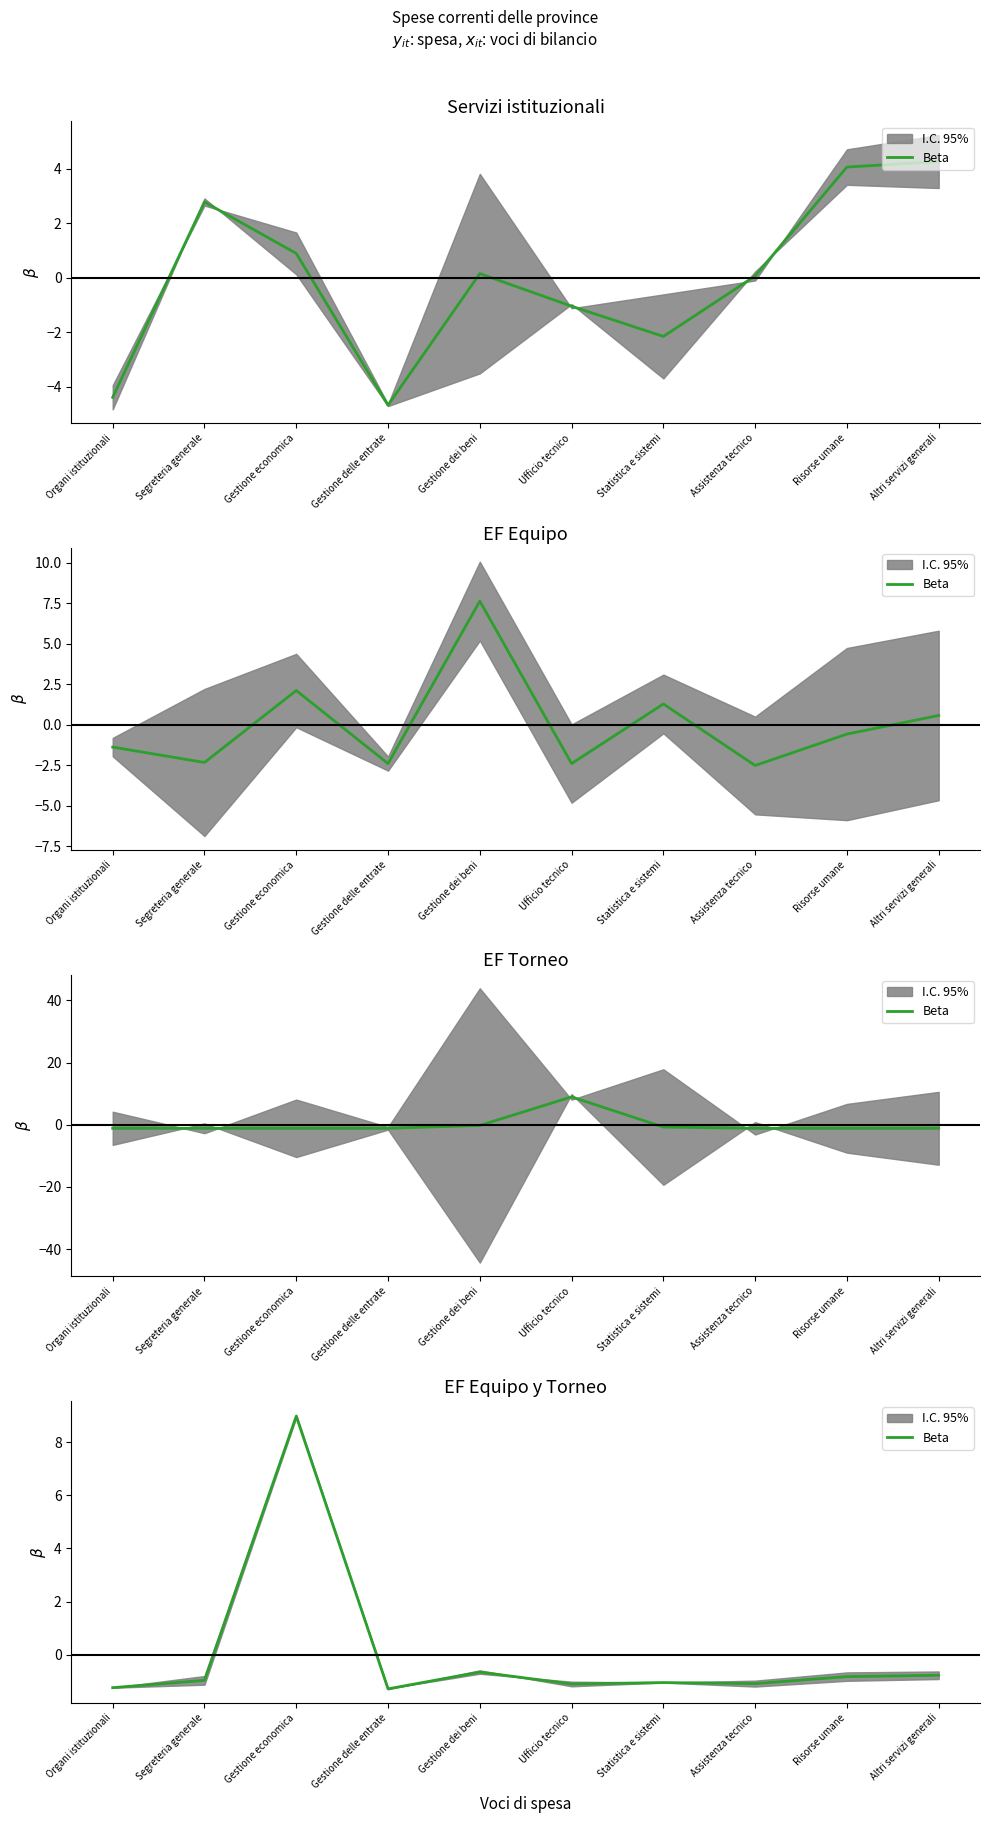

List the labels in order of value, largest first.

Gestione economica, Gestione dei beni, Altri servizi generali, Risorse umane, Segreteria generale, Statistica e sistemi, Assistenza tecnico, Ufficio tecnico, Organi istituzionali, Gestione delle entrate